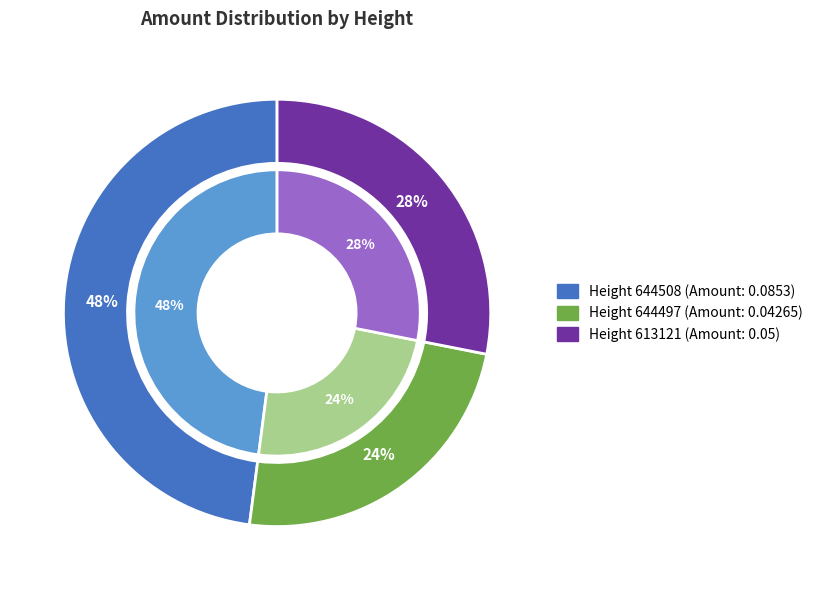

Rank the categories by value from lowest to highest.

644497, 613121, 644508